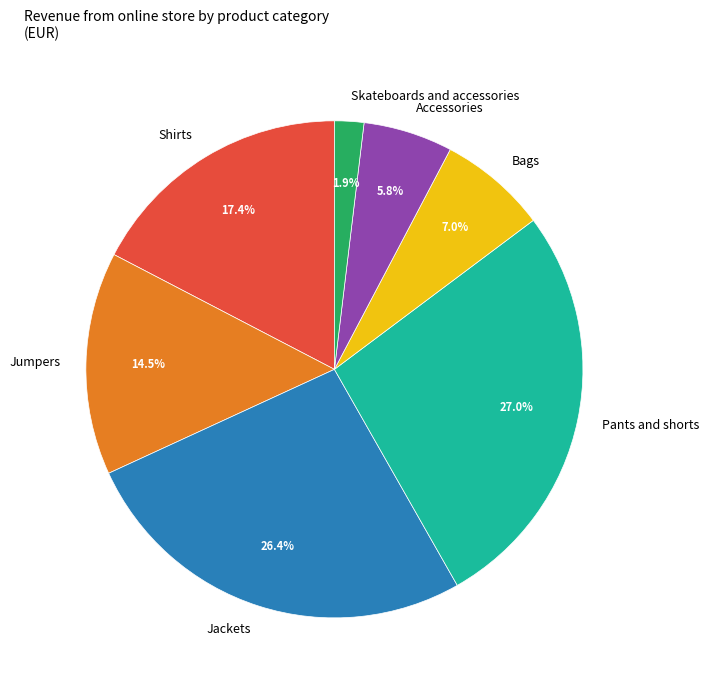

Does Shirts account for over 50% of the chart?

No